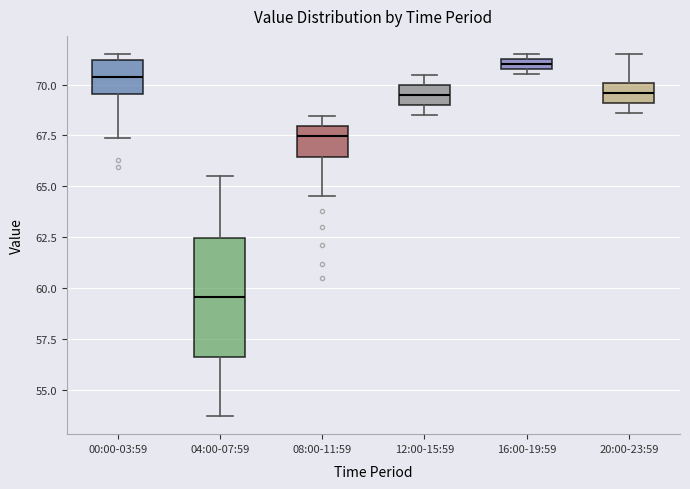

Which box's median line is the lowest?

04:00-07:59